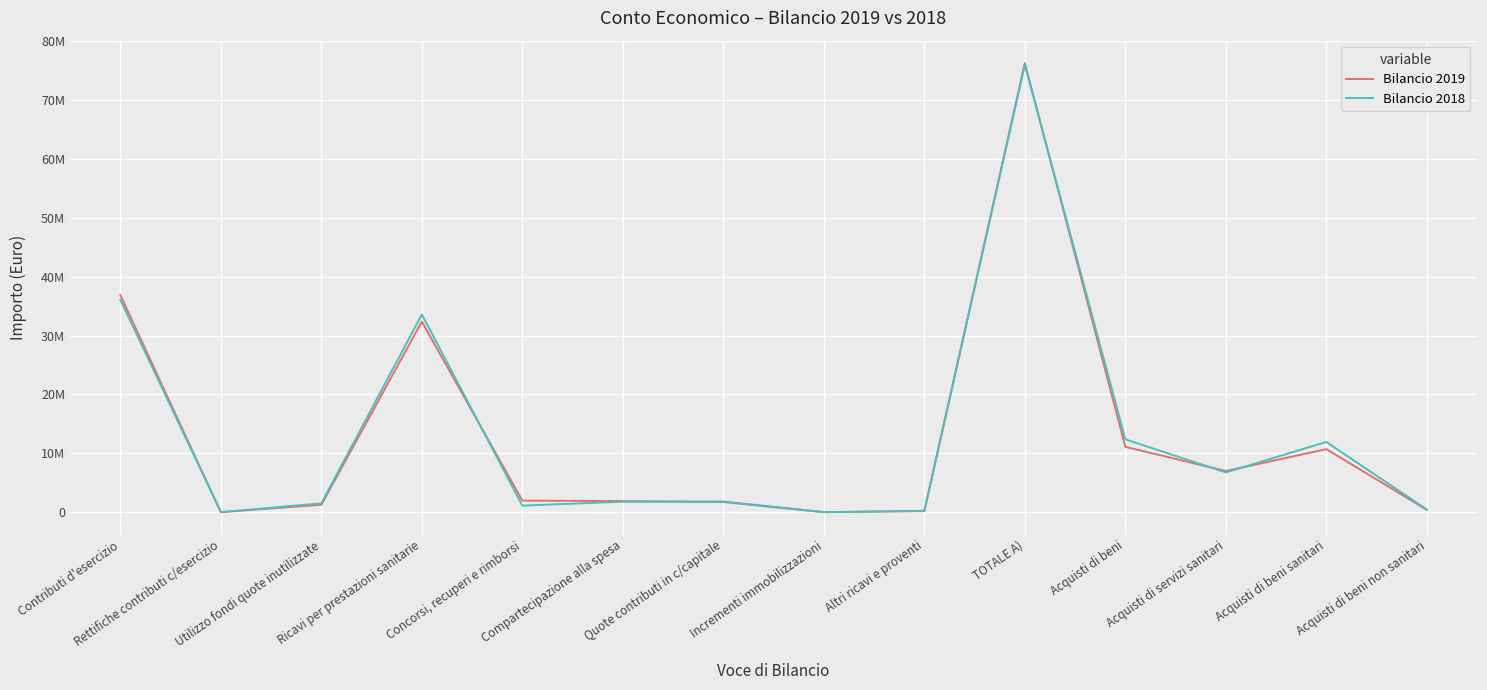

What is the difference between the Bilancio 2019 values at Acquisti di beni non sanitari and Concorsi, recuperi e rimborsi?

1567371